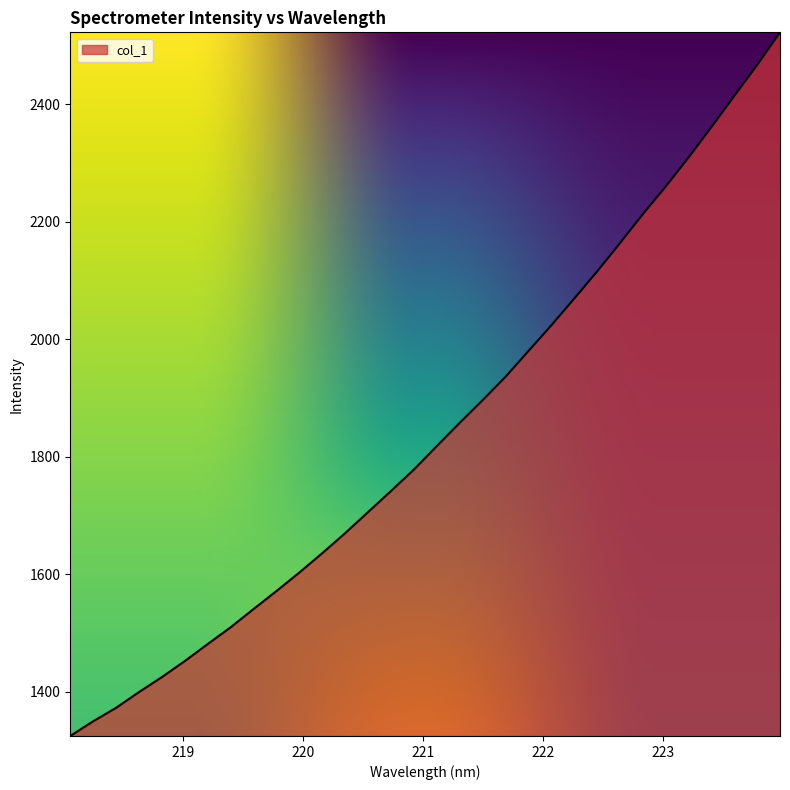

What is the greatest value displayed?

2522.6